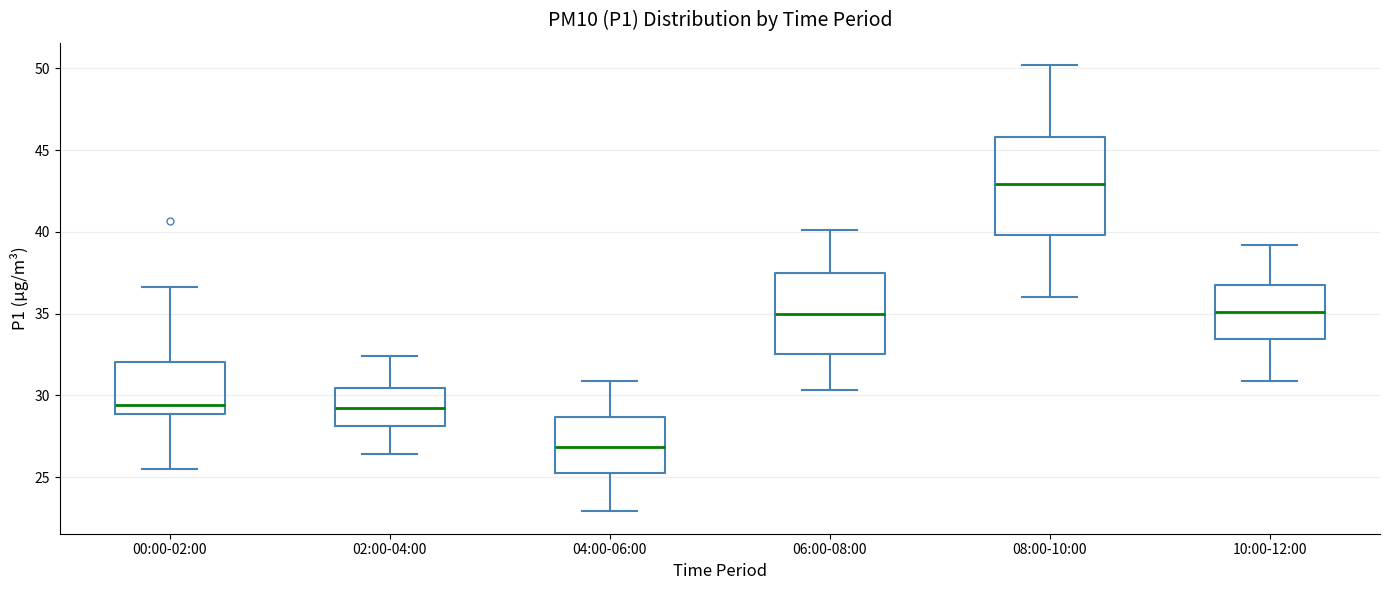

Reading left to right, read every box against the y-axis: the position of its median line, the range the box covers, and the ends of its whiskers. The values are not printed on the chart, so give them approximately, as read against the axis.

00:00-02:00: median 29.5, box 29.0 to 32.0, whiskers 25.5 to 36.5
02:00-04:00: median 29.5, box 28.0 to 30.5, whiskers 26.5 to 32.5
04:00-06:00: median 27.0, box 25.5 to 28.5, whiskers 23.0 to 31.0
06:00-08:00: median 35.0, box 32.5 to 37.5, whiskers 30.5 to 40.0
08:00-10:00: median 43.0, box 40.0 to 46.0, whiskers 36.0 to 50.0
10:00-12:00: median 35.0, box 33.5 to 37.0, whiskers 31.0 to 39.0